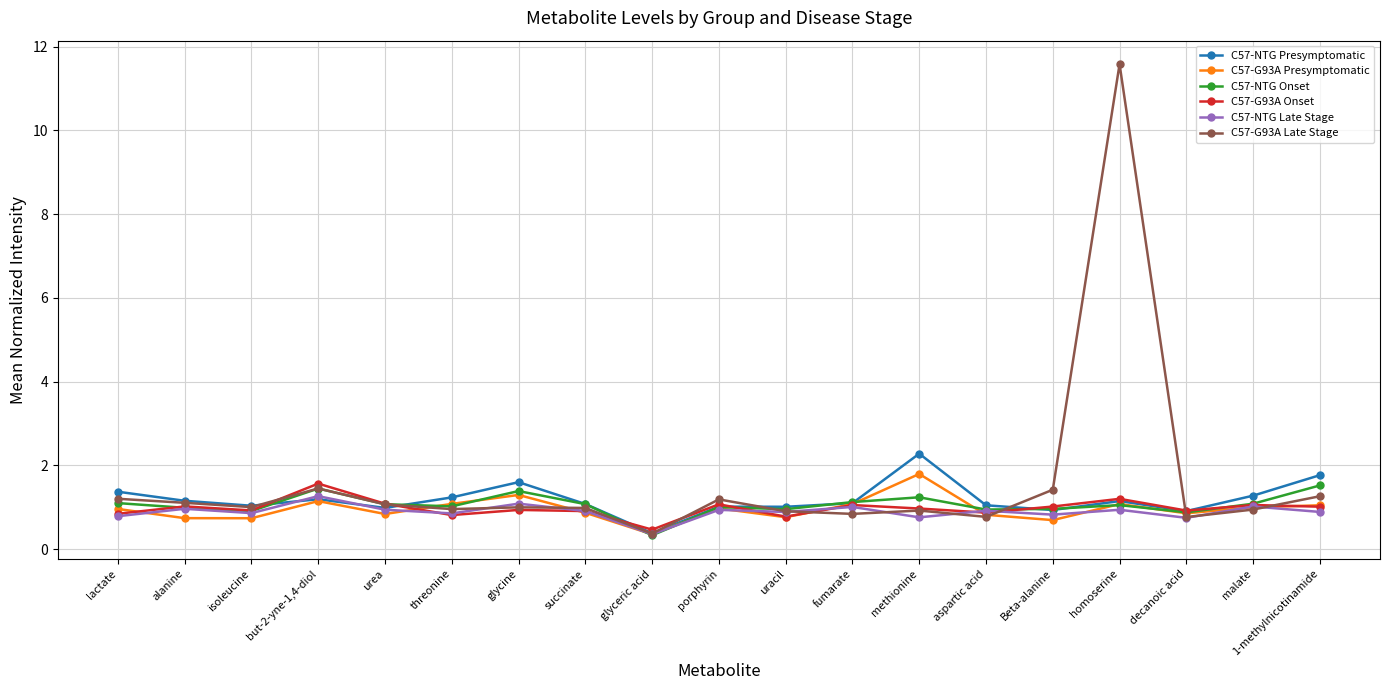

At which category does the chart reach its minimum across all series?

glyceric acid